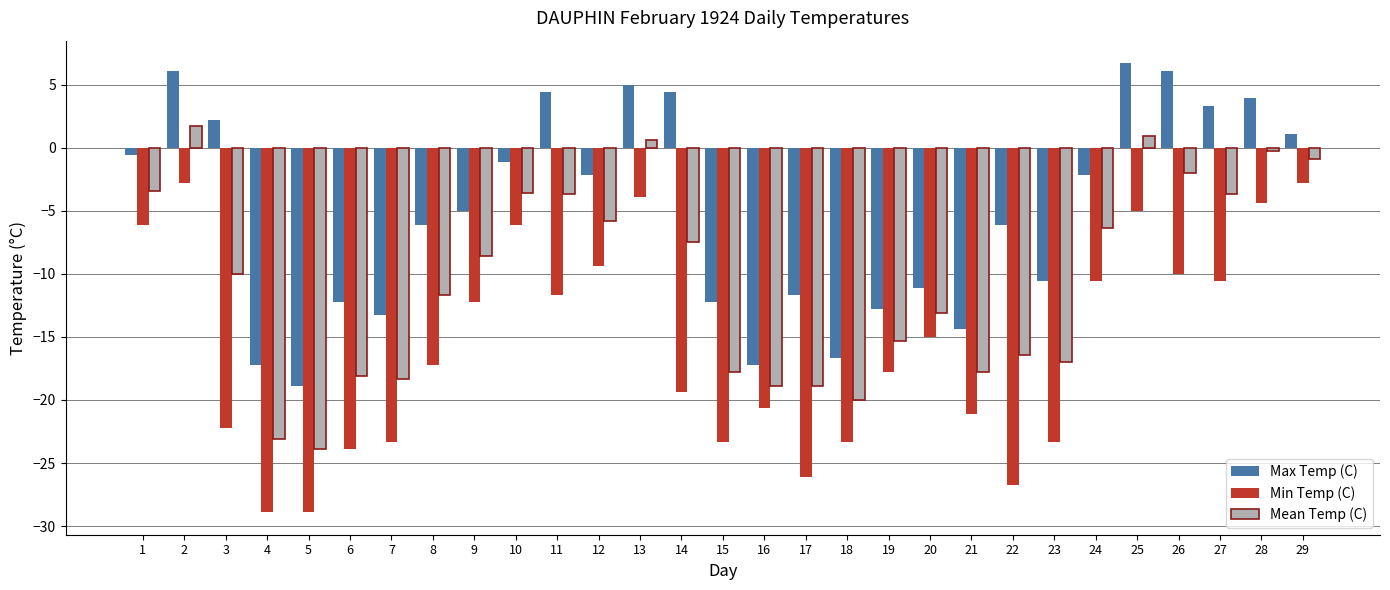

Does the chart contain stacked bars?

No